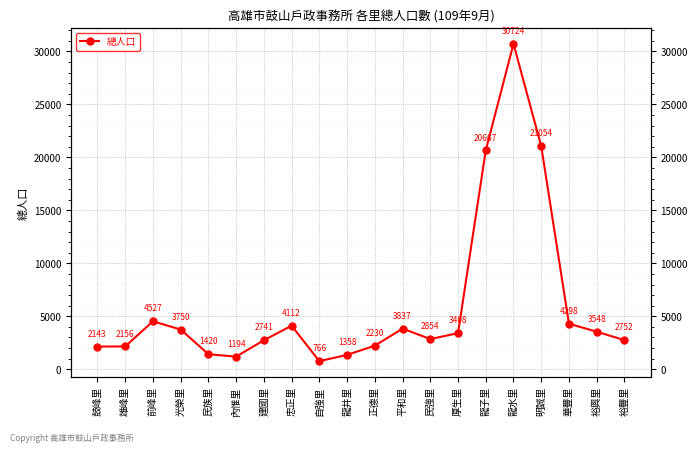

Which category has the lowest value across all series?

自強里